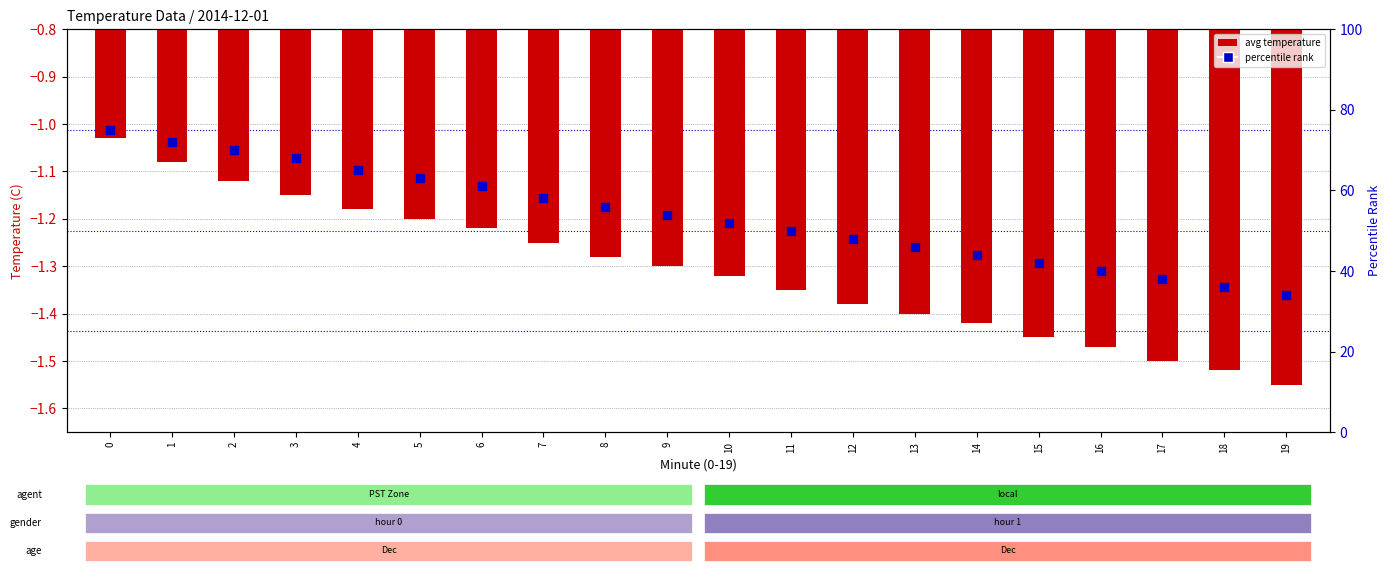

Which series reaches the maximum Y coordinate?

percentile rank